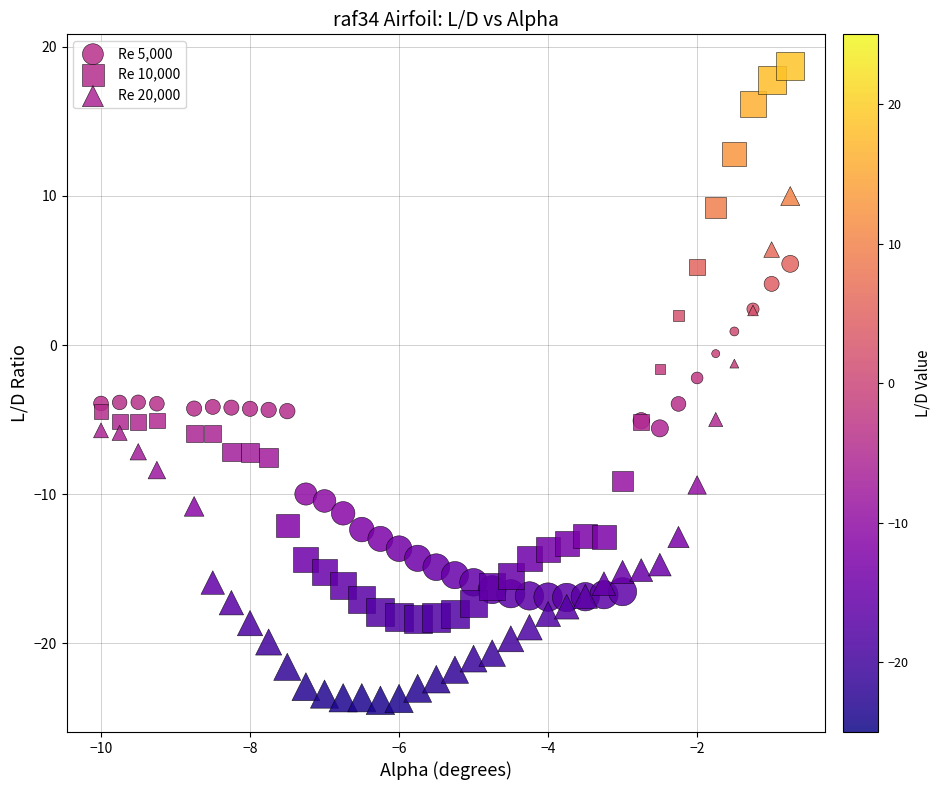

Which series has the widest spread of Y values?

Re 10,000